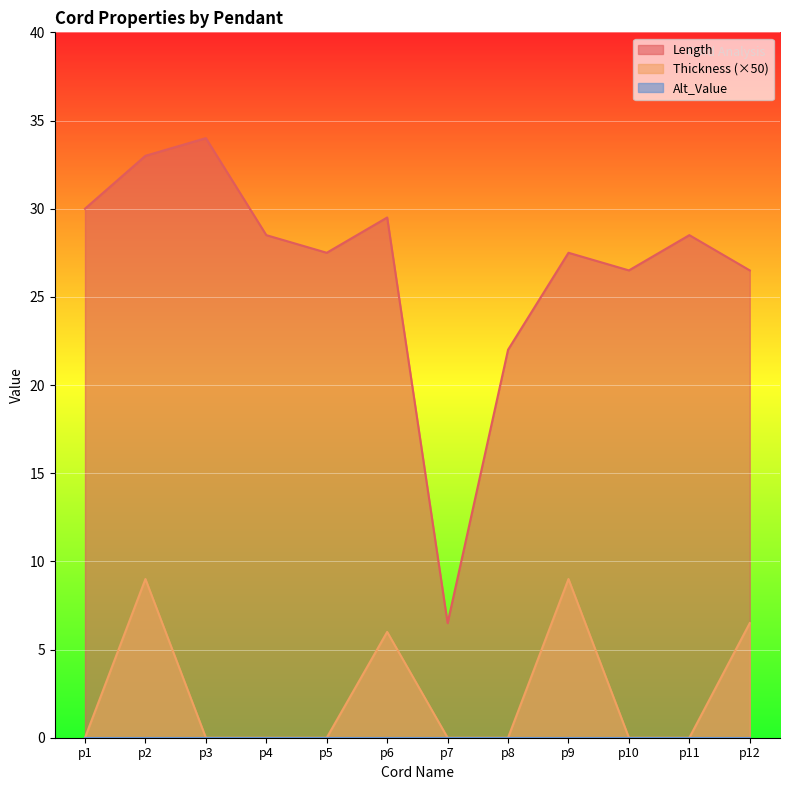

List the series in order of their overall mean, lowest first.

Thickness, Length